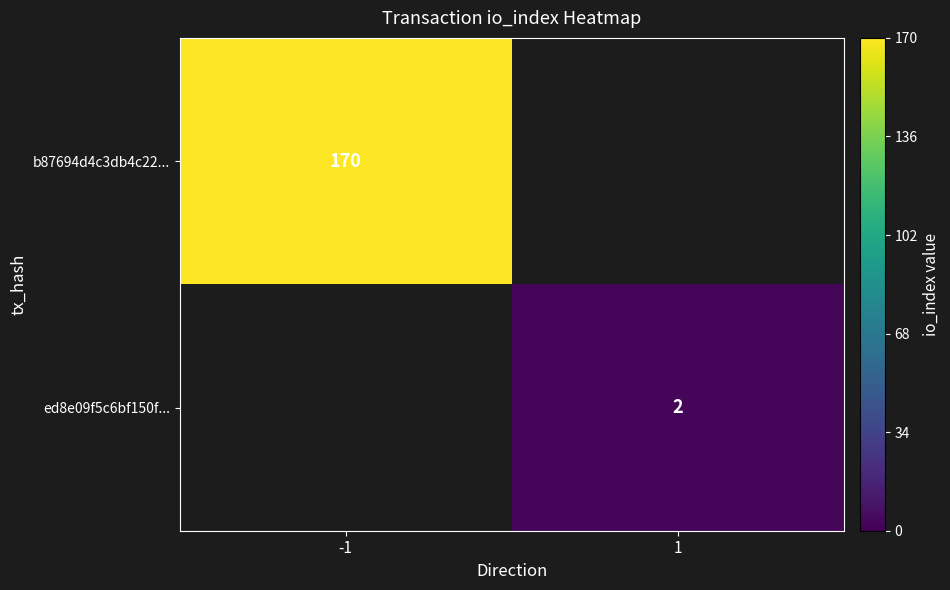

True or false: ed8e09f5c6bf150f... has a value of 1 at 1.

False